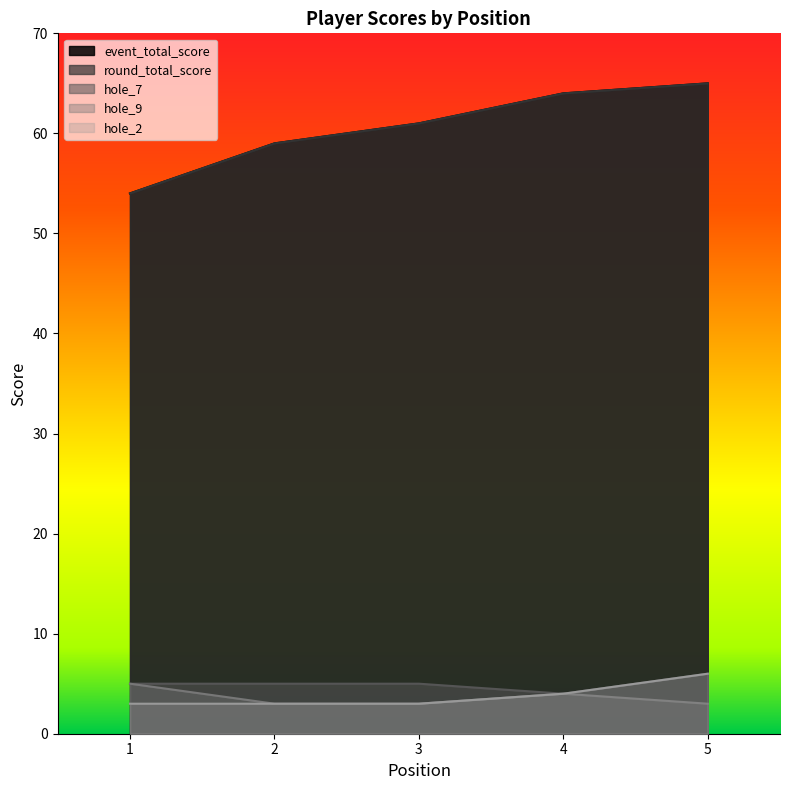

At which category does the chart reach its minimum across all series?

2